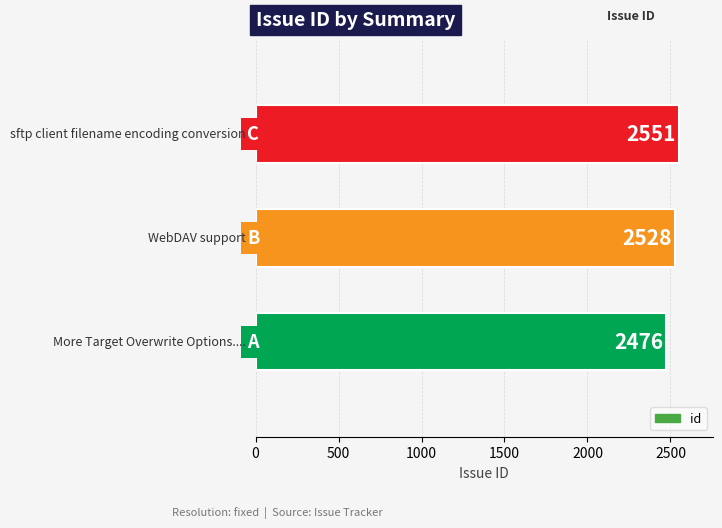

What is the sum of all values?

7555